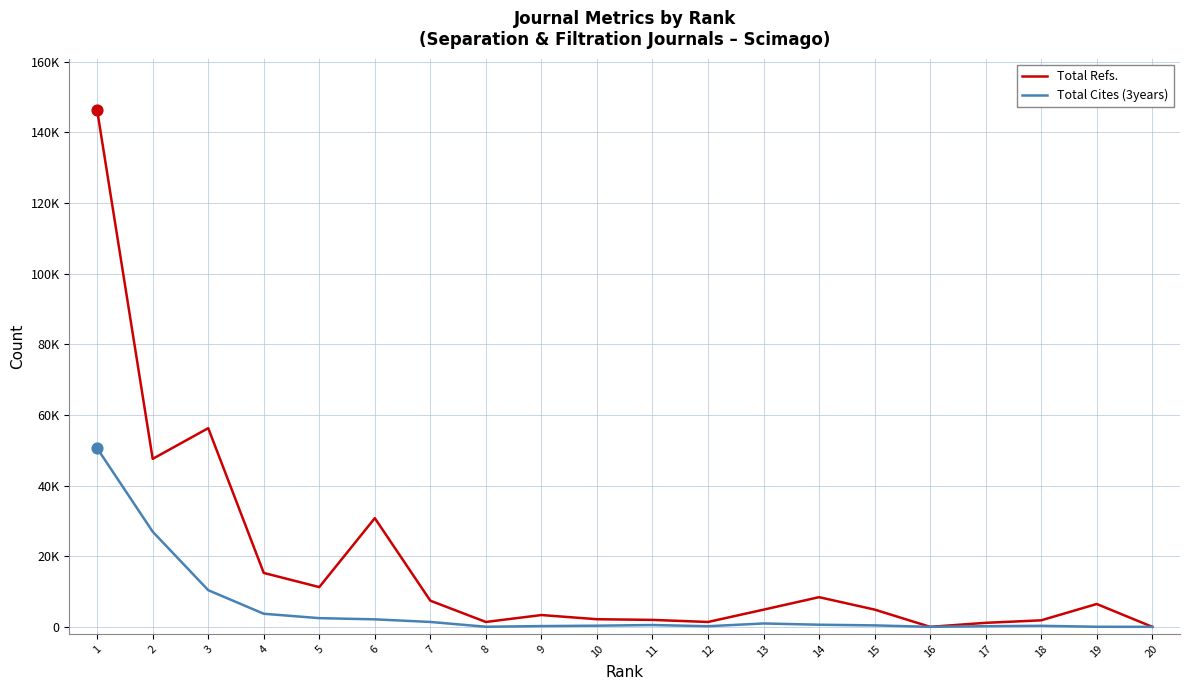

What are all the series names shown in the legend?

Total Refs., Total Cites (3years)